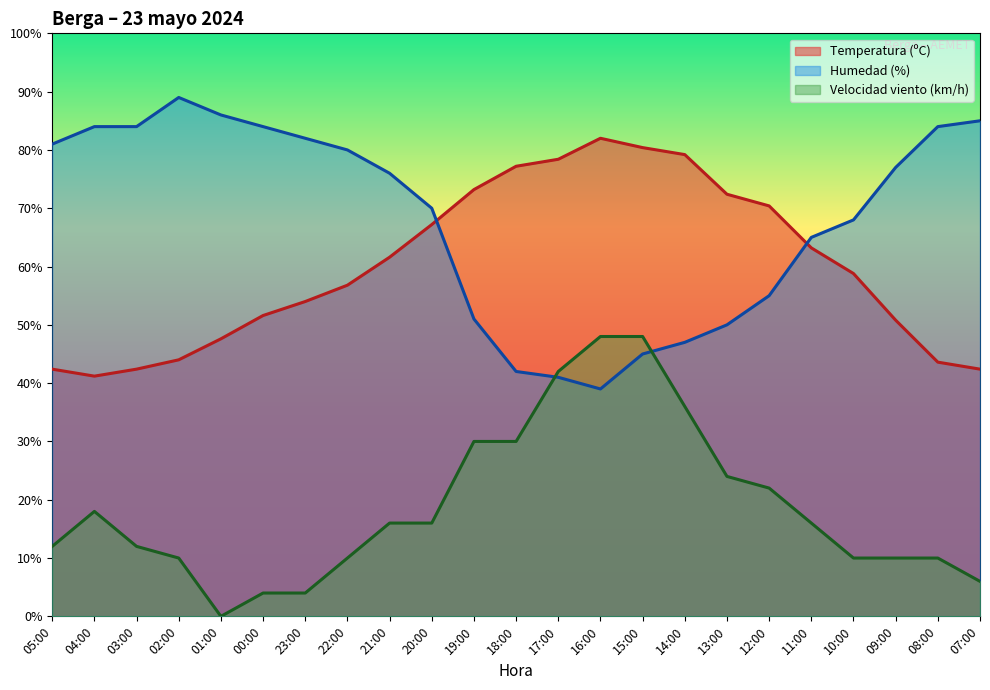

Which series has the largest total across all categories?

Humedad (%)